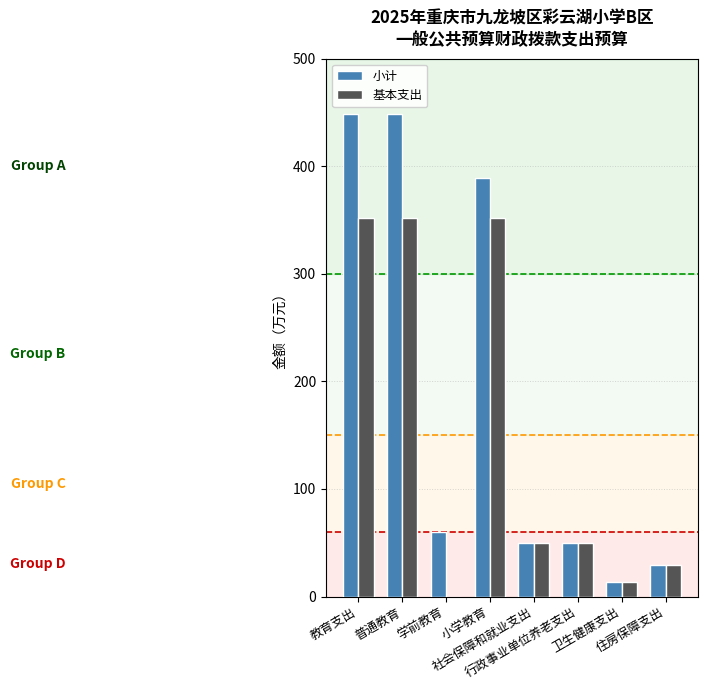

What is the total value across all series at 学前教育?

60.0